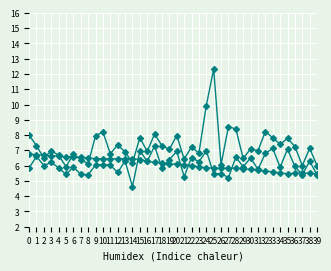

True or false: SDS_P1 and SDS_P2 intersect in this chart.

False